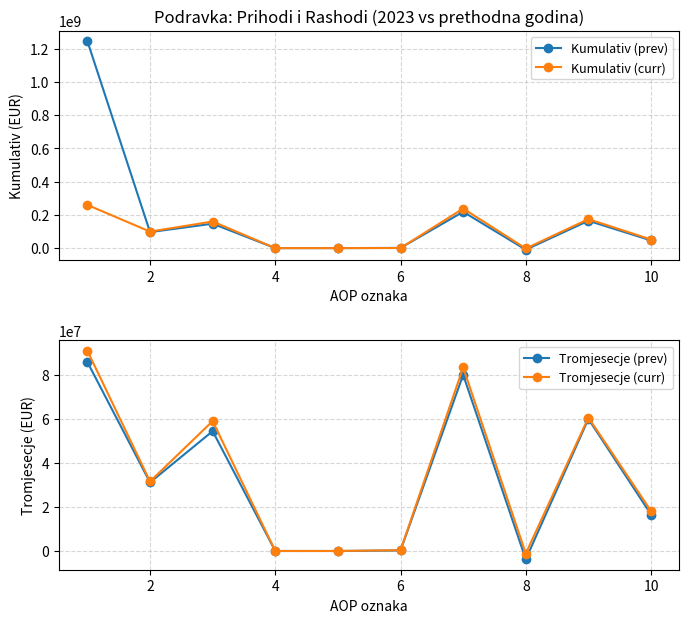

What is the average value of the Kumulativ (prev) series?

190814593